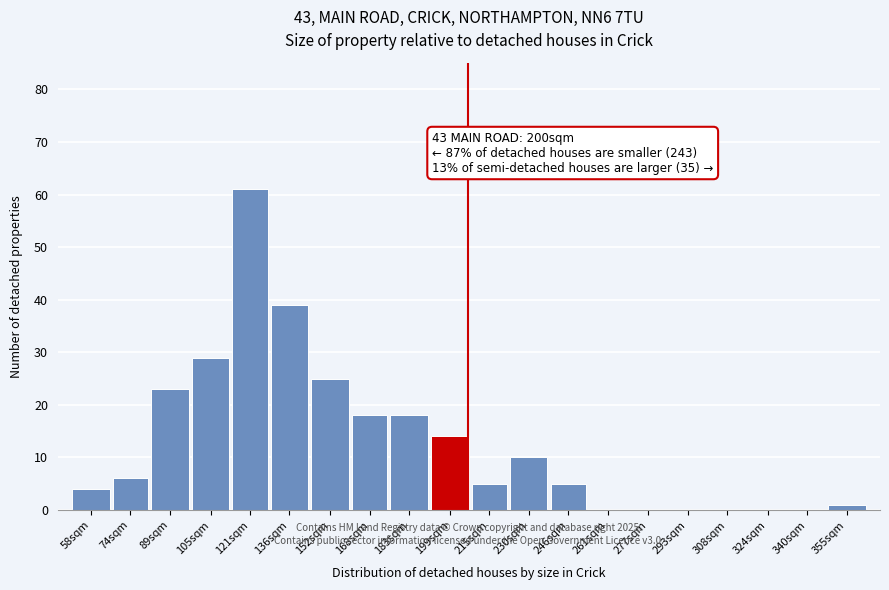

Reading right to left, extract all data points from this chart.

355sqm=1	340sqm=0	324sqm=0	308sqm=0	293sqm=0	277sqm=0	261sqm=0	246sqm=5	230sqm=10	215sqm=5	199sqm=14	183sqm=18	168sqm=18	152sqm=25	136sqm=39	121sqm=61	105sqm=29	89sqm=23	74sqm=6	58sqm=4